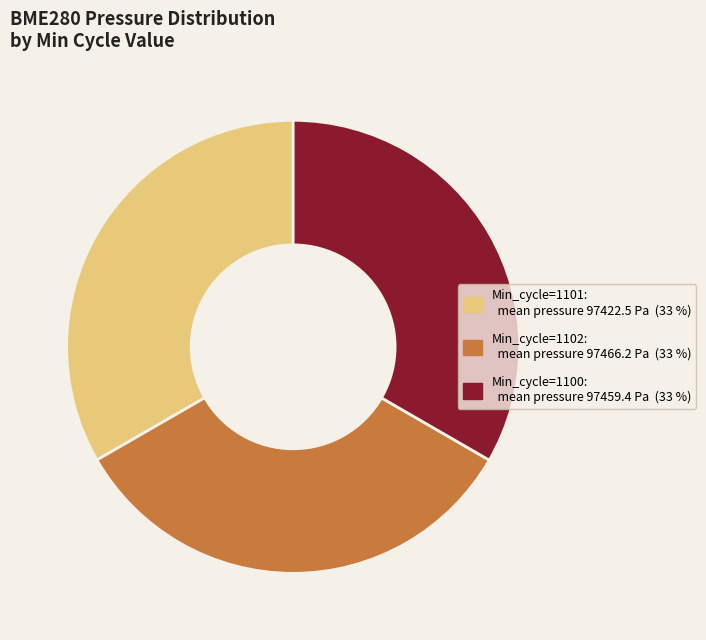

Is there a majority slice in this chart?

No